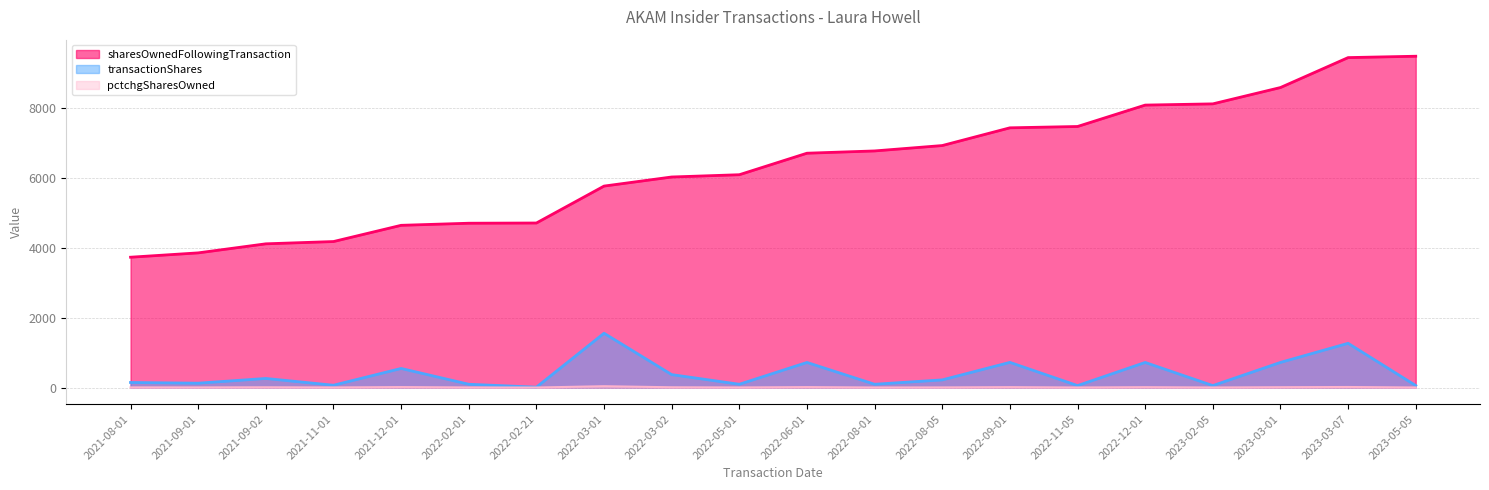

What is the difference between the pctchgSharesOwned values at 2022-12-01 and 2023-02-05?

9